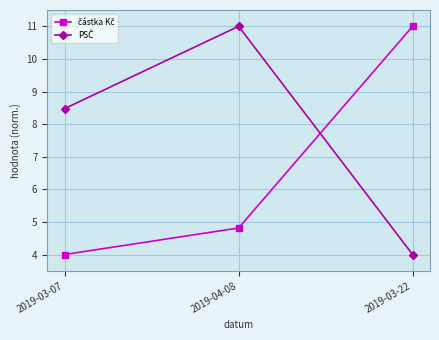

What is the spread (max minus min) of values at 2019-03-22?

7.0